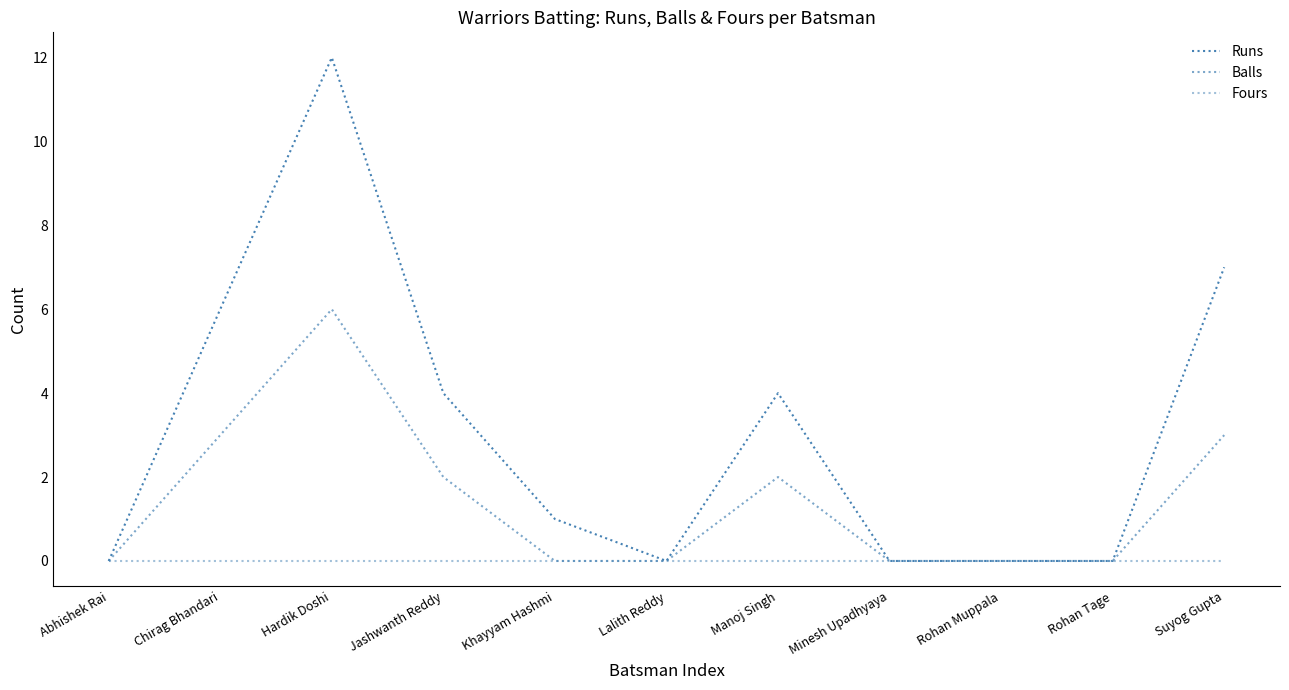

Does the chart have visible grid lines?

No